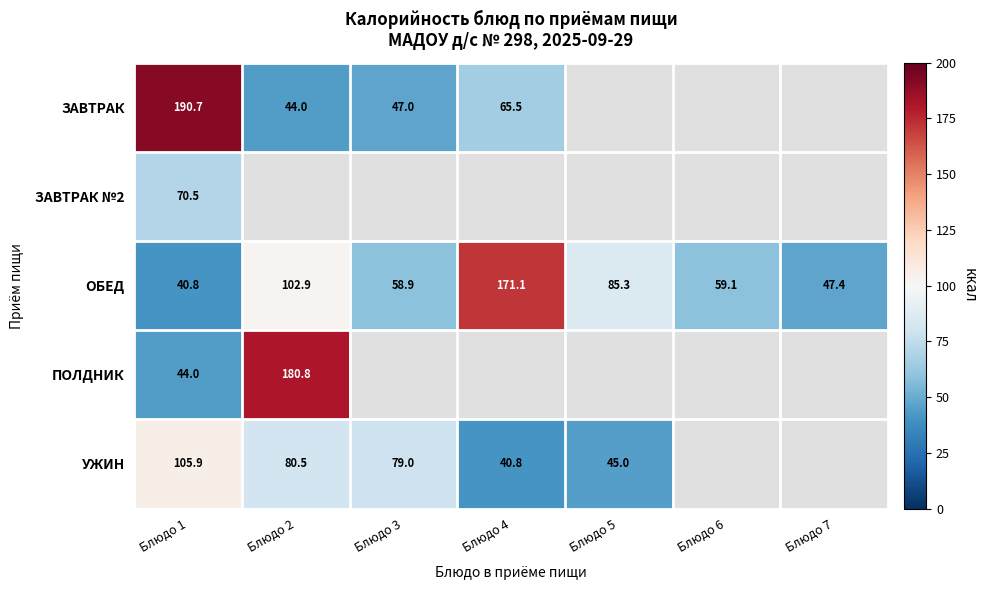

How many data points does each series have?

7